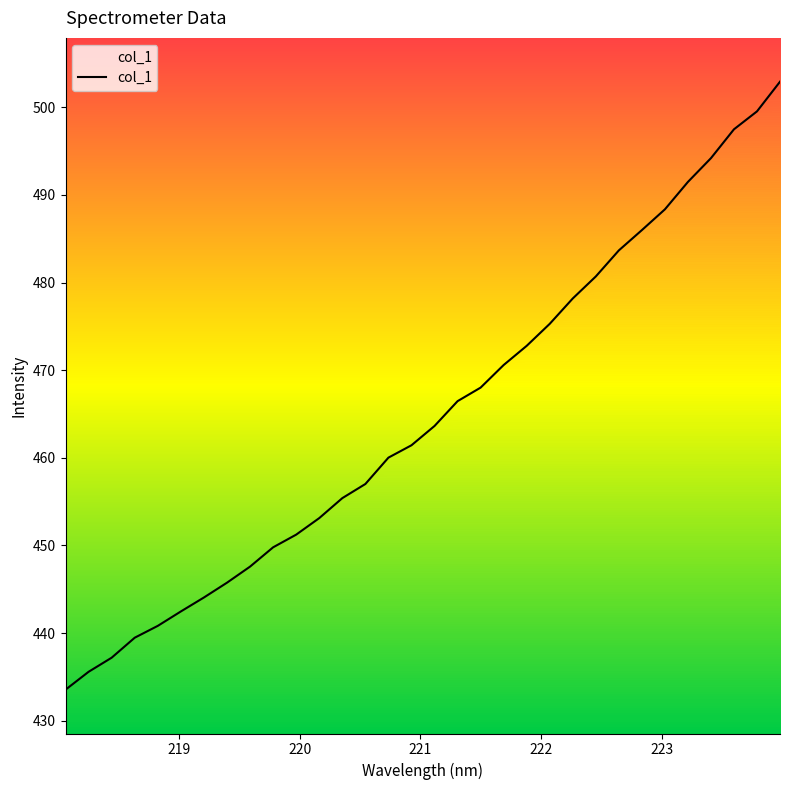

Count the number of data series in this chart.

1